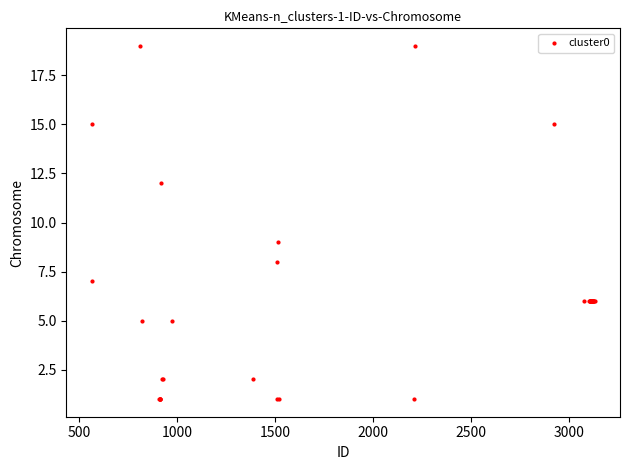

What Y value in the scatter plot is closest to 10?

9